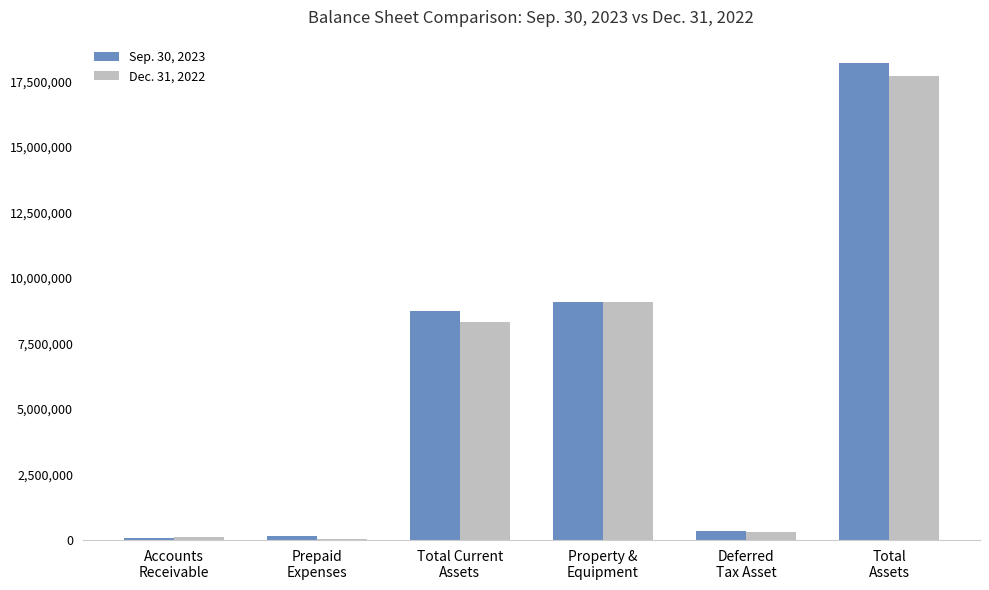

What are all the series names shown in the legend?

Sep. 30, 2023, Dec. 31, 2022